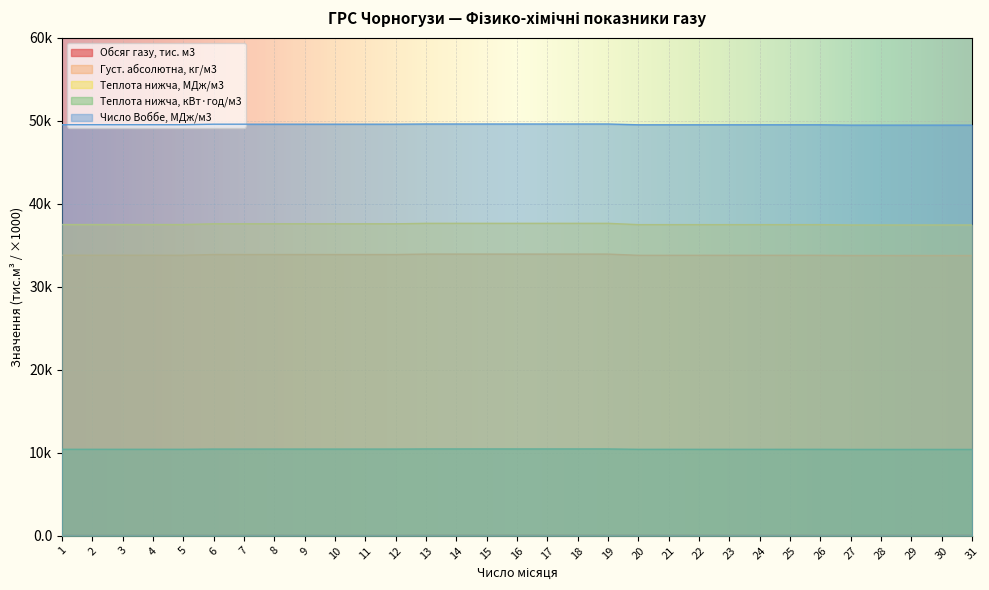

What is the spread (max minus min) of values at 15?

49551.7